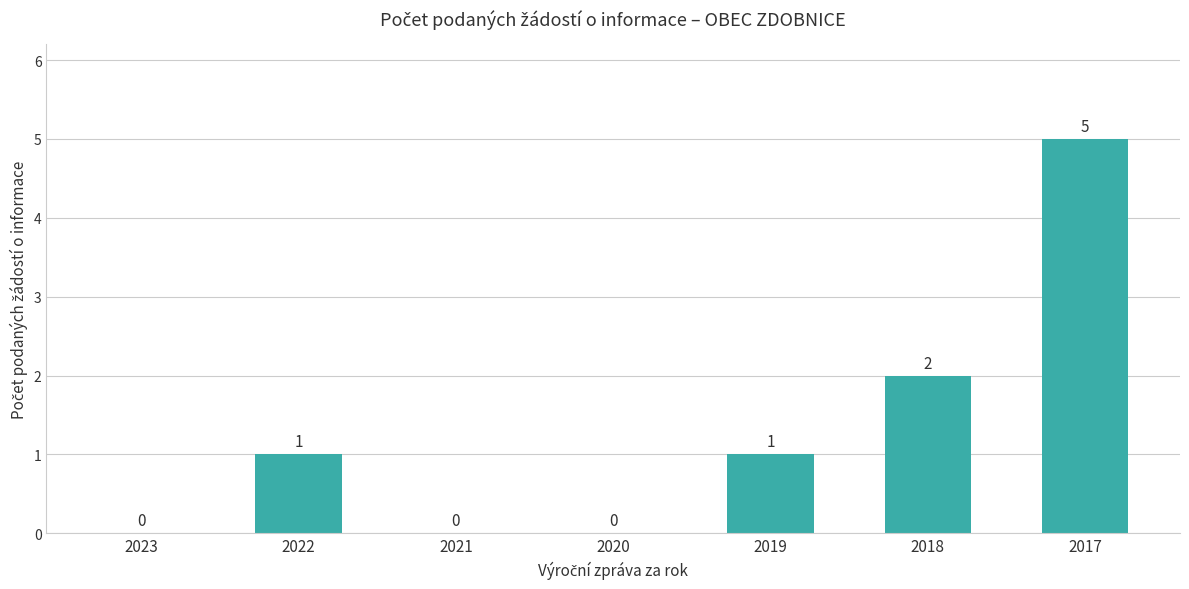

Reading left to right, transcribe all the data shown in this chart.

2023=0	2022=1	2021=0	2020=0	2019=1	2018=2	2017=5